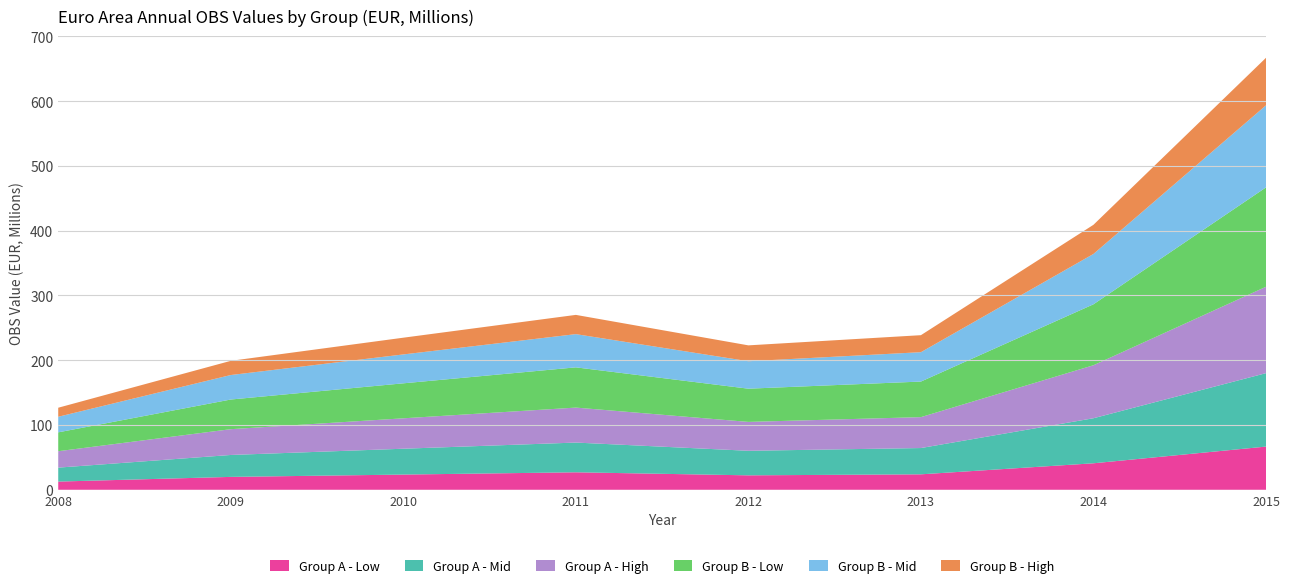

Reading right to left, extract all data points from this chart.

2015=667.0	2014=409.1	2013=238.7	2012=223.0	2011=270.0	2010=234.8	2009=199.1	2008=126.7